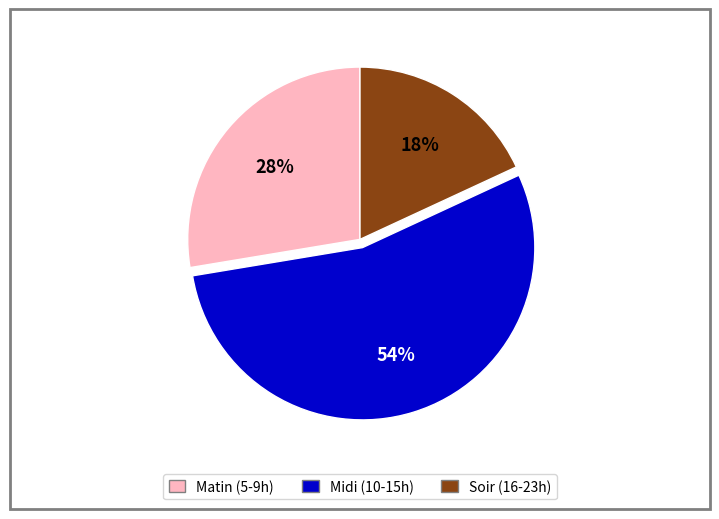

How many segments does this pie chart have?

3